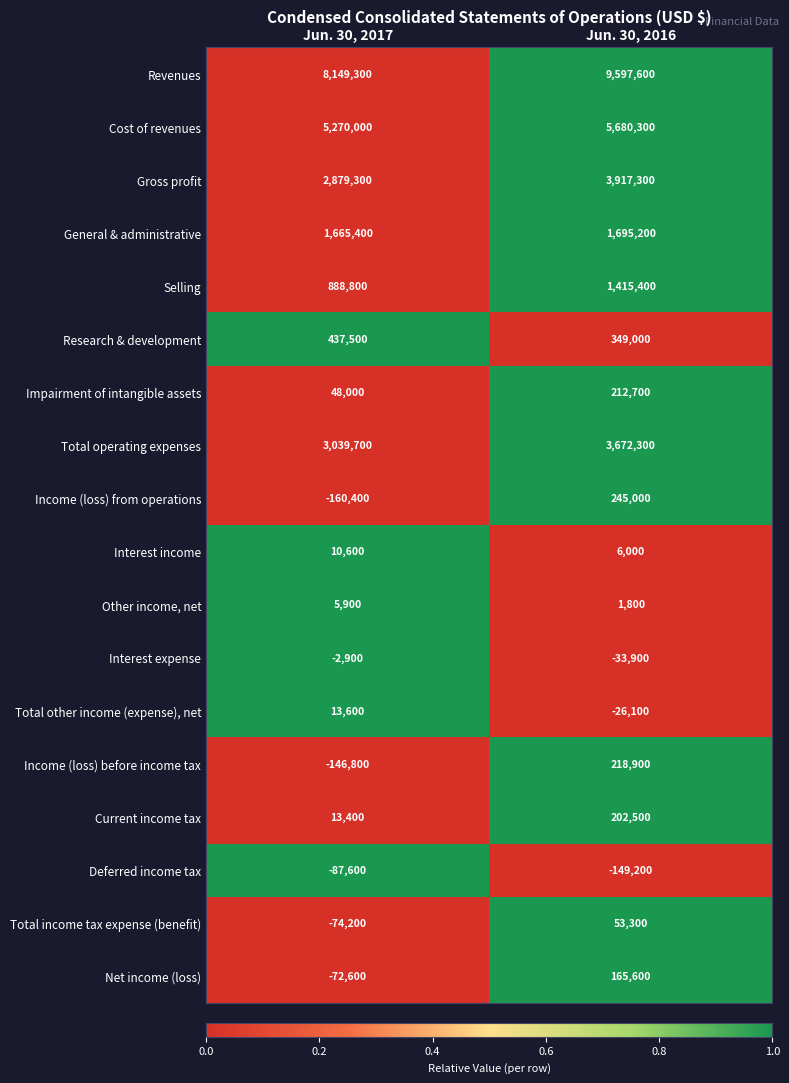

What is the difference between the highest and lowest values at Jun. 30, 2016?

9746800